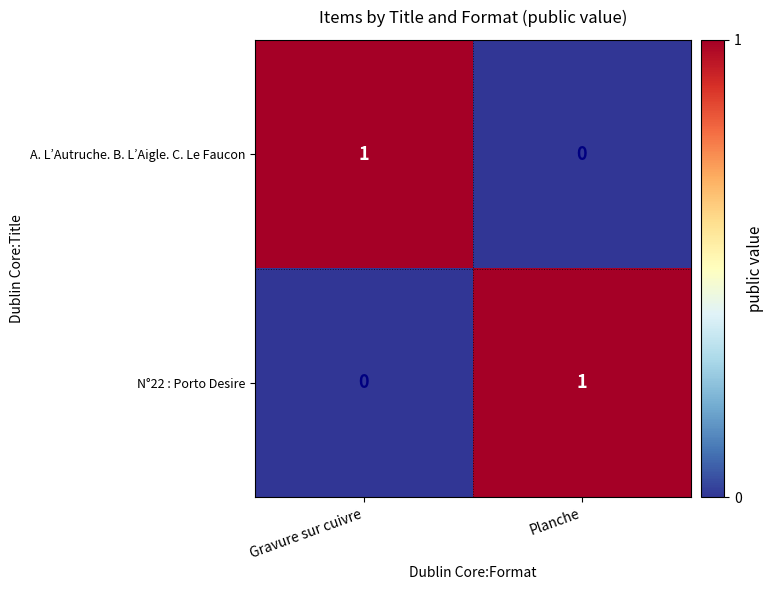

Count the number of data series in this chart.

2